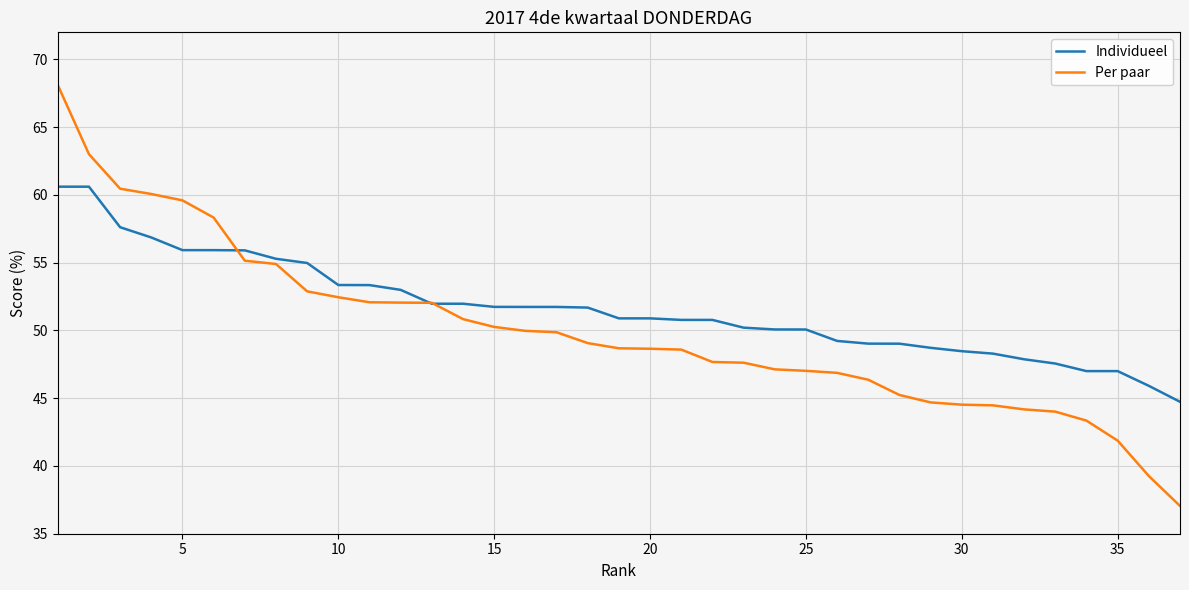

List the series in order of their overall mean, highest first.

Individueel, Per paar